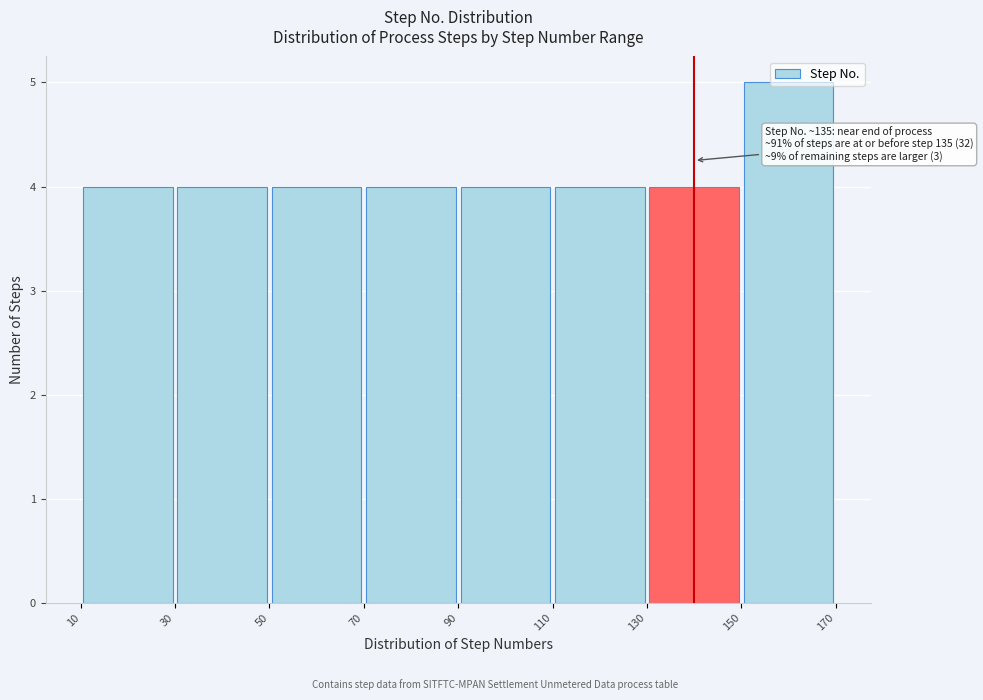

Which range on the x-axis has the tallest bar?

150 to 170